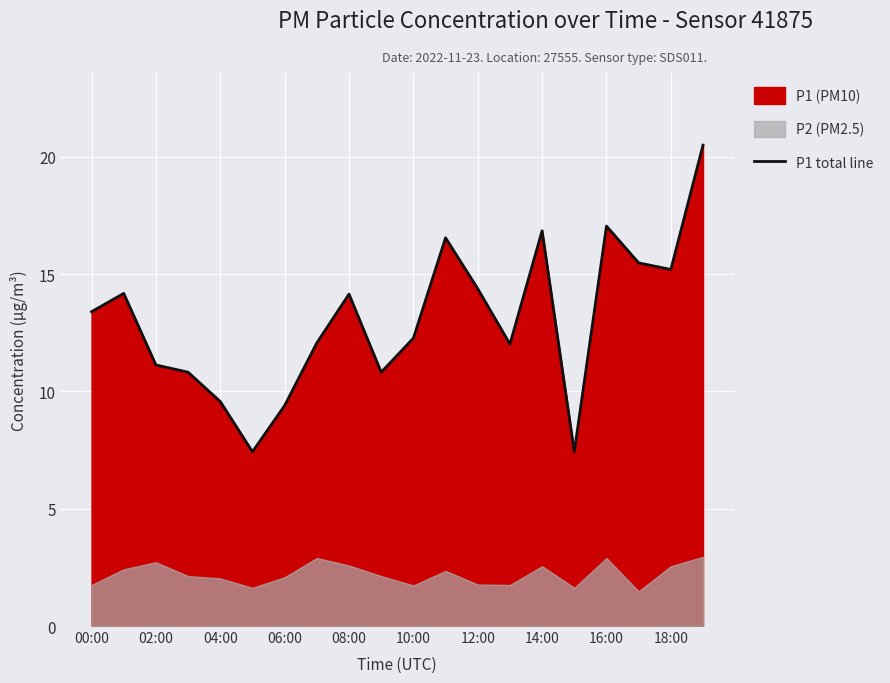

What is the highest value of the P1 total line series?

20.5